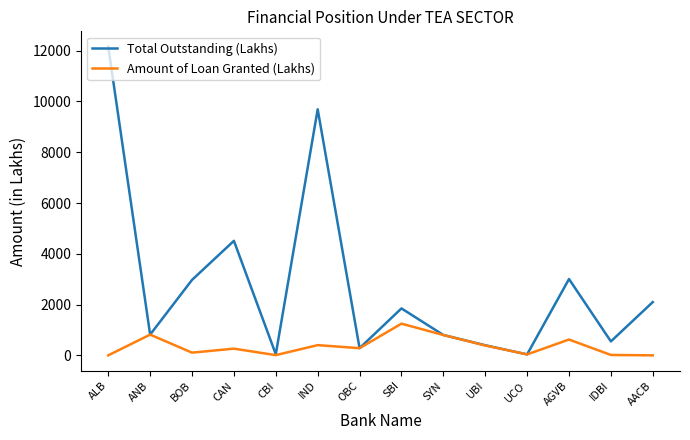

The Amount of Loan Granted (Lakhs) series shows 402.1 at IND. True or false?

True